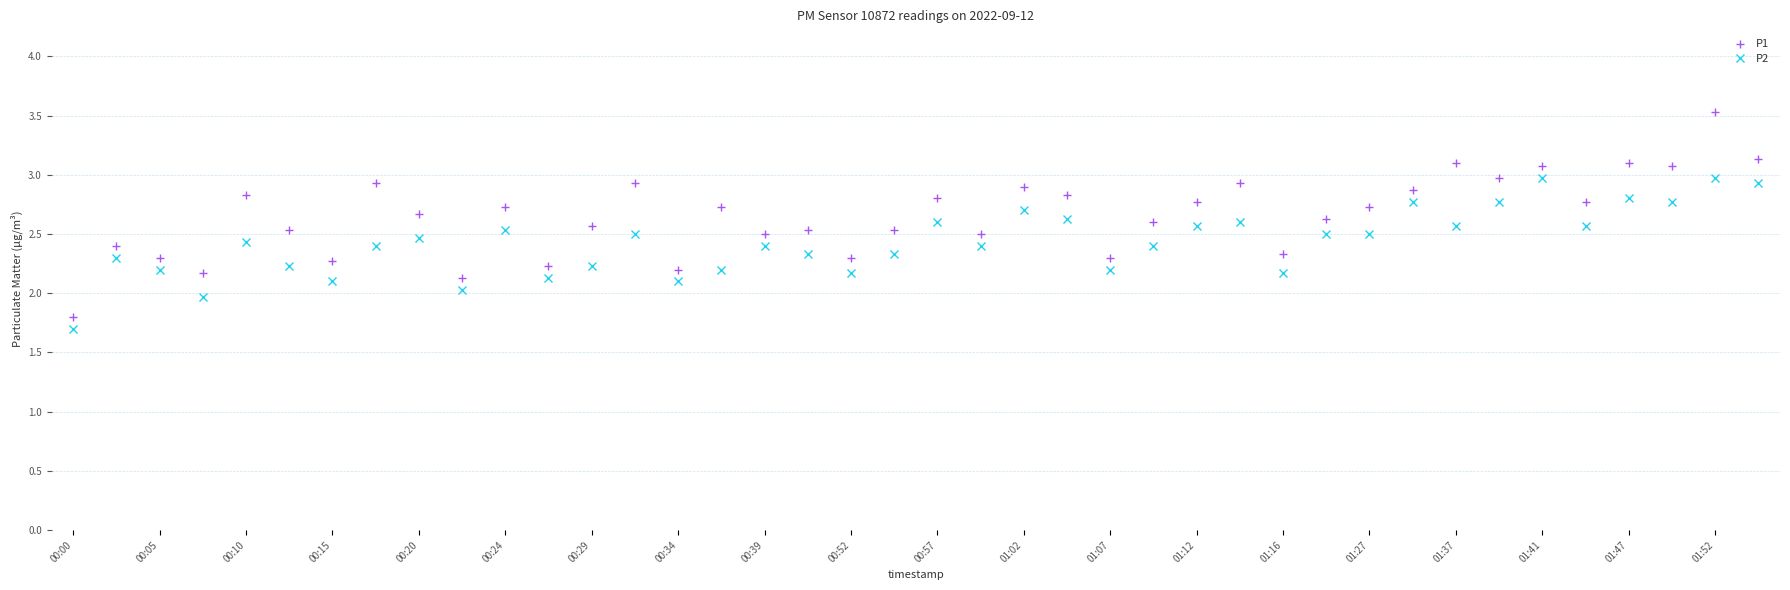

What is the value of the P1 point at the 37th from the left?

3.1